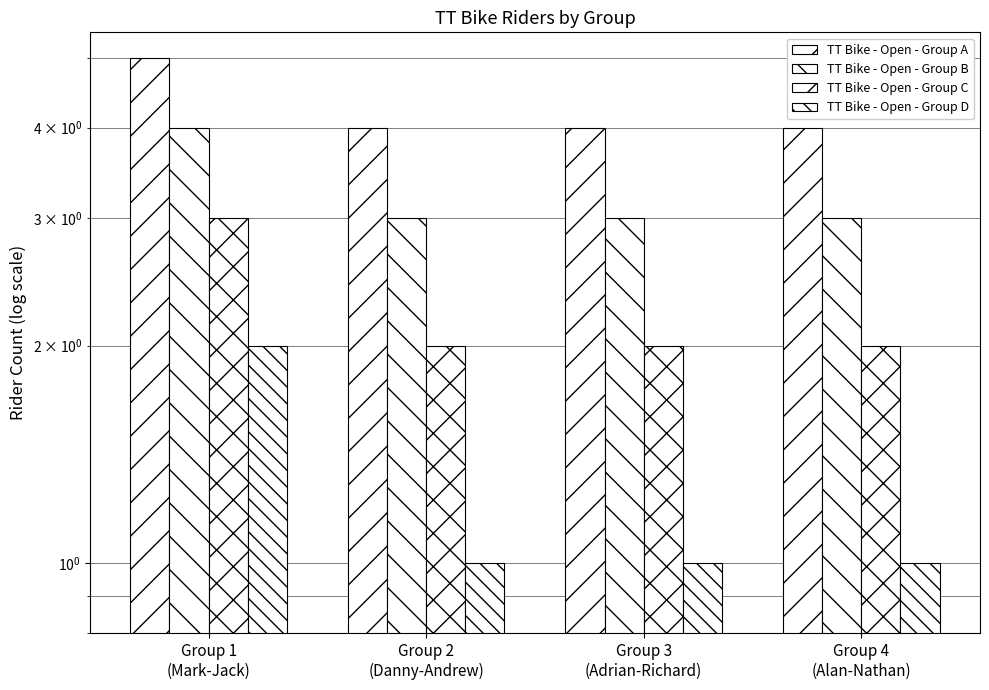

What is the difference between the TT Bike - Open - Group D values at Group 3
(Adrian-Richard) and Group 1
(Mark-Jack)?

1